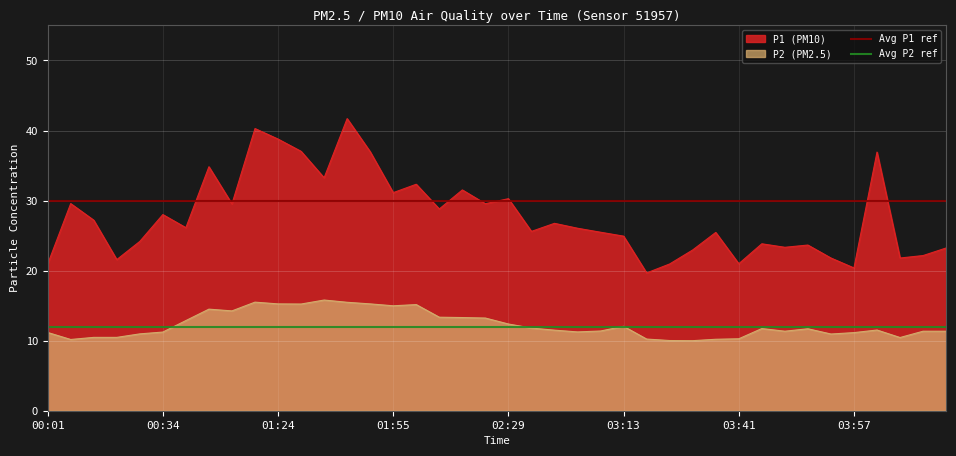

The Avg P1 ref series shows 18 at 00:01. True or false?

False